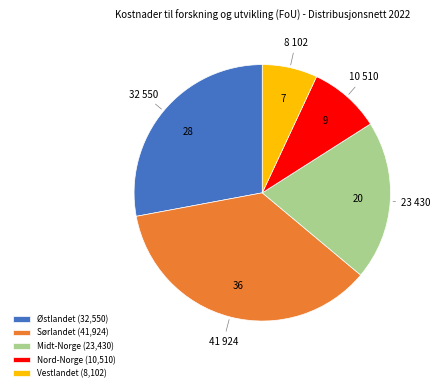

Count the number of slices in the pie.

5